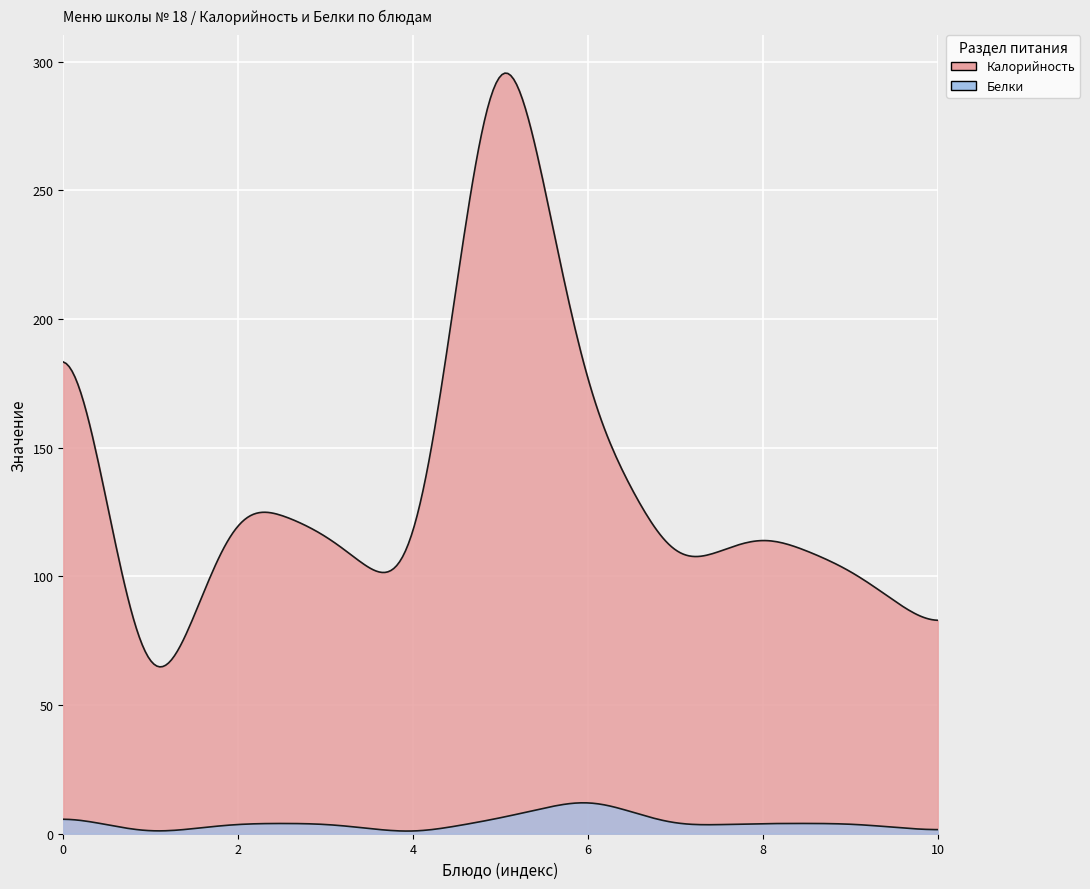

At фрукт, list the series in order from largest to smallest.

Калорийность, Белки